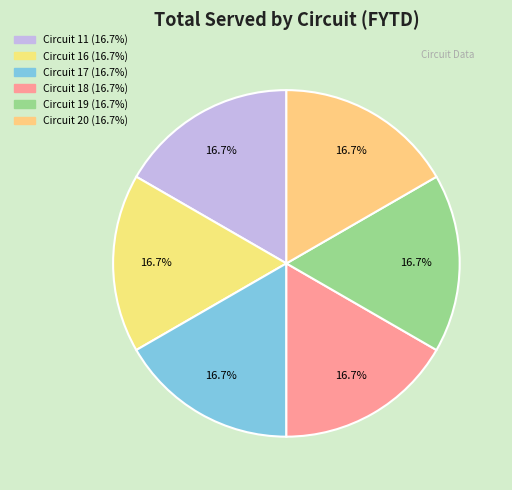

Which category has the smallest portion of the pie?

Circuit 11 Total